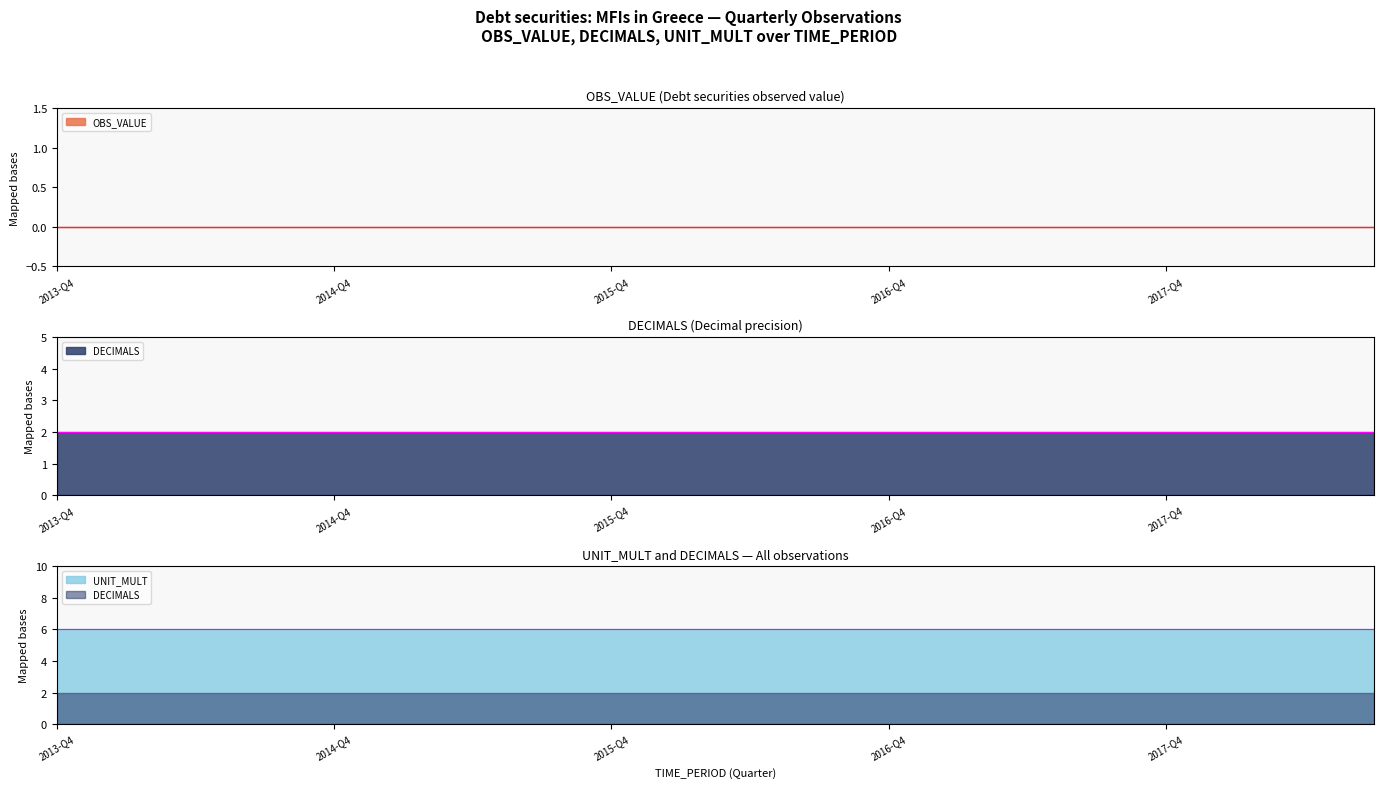

Rank the series by their maximum value, from lowest to highest.

OBS_VALUE, DECIMALS, UNIT_MULT